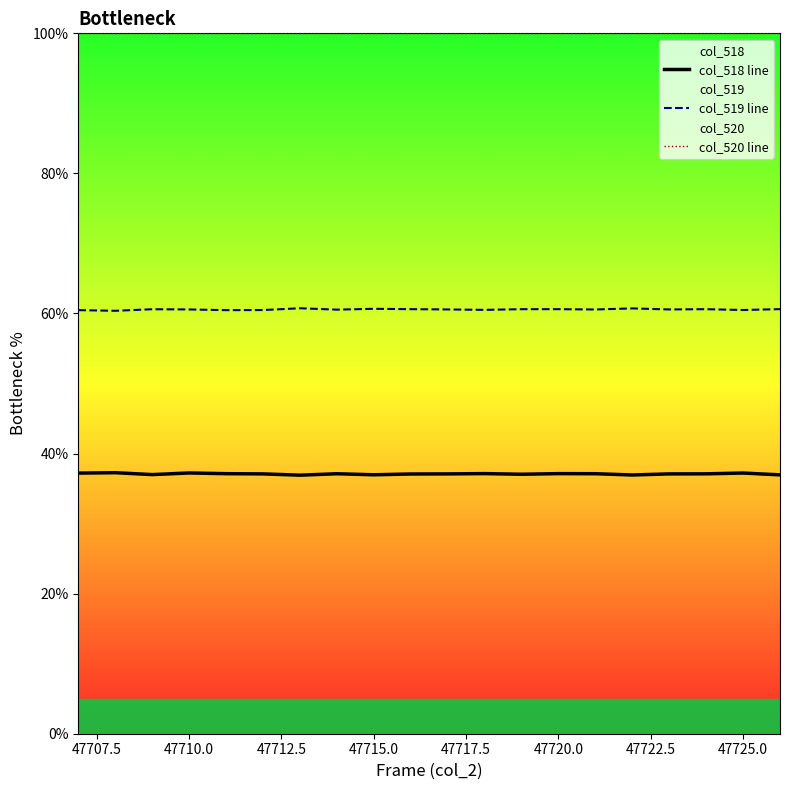

What is the total value across all series at 47720.0?

197.8